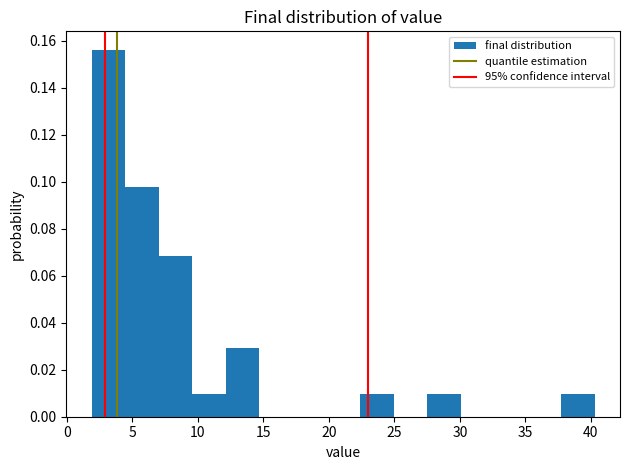

Reading left to right, transcribe this chart: for each bar, give the range it covers on the x-axis and its height. Neither the bar edges nor the heights are printed on the chart, so give them approximately, as read against the axes.

2.0 to 4.5: 0.156
4.5 to 7.0: 0.098
7.0 to 9.5: 0.068
9.5 to 12.0: 0.010
12.0 to 14.5: 0.030
14.5 to 17.5: 0
17.5 to 20.0: 0
20.0 to 22.5: 0
22.5 to 25.0: 0.010
25.0 to 27.5: 0
27.5 to 30.0: 0.010
30.0 to 32.5: 0
32.5 to 35.0: 0
35.0 to 37.5: 0
37.5 to 40.5: 0.010